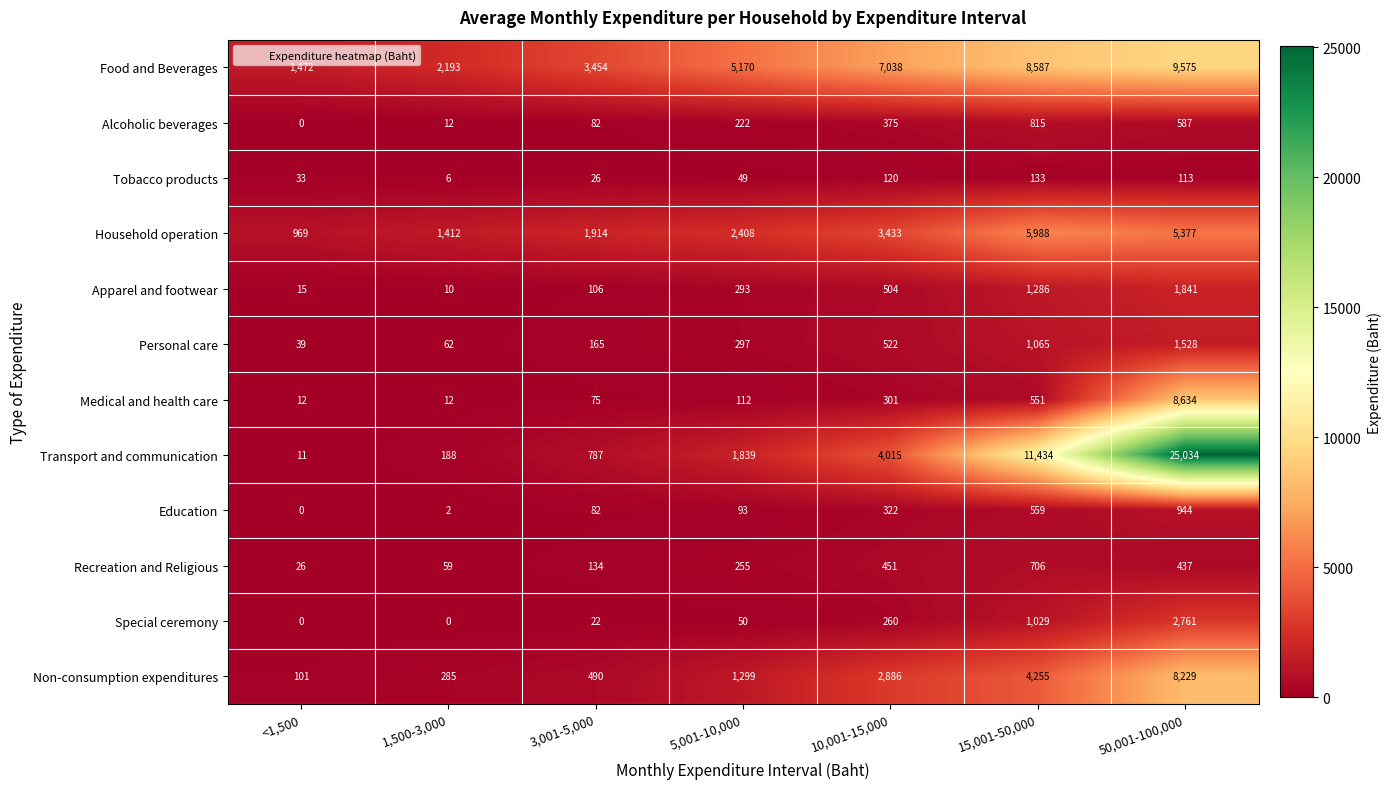

How many categories are shown in the chart?

7